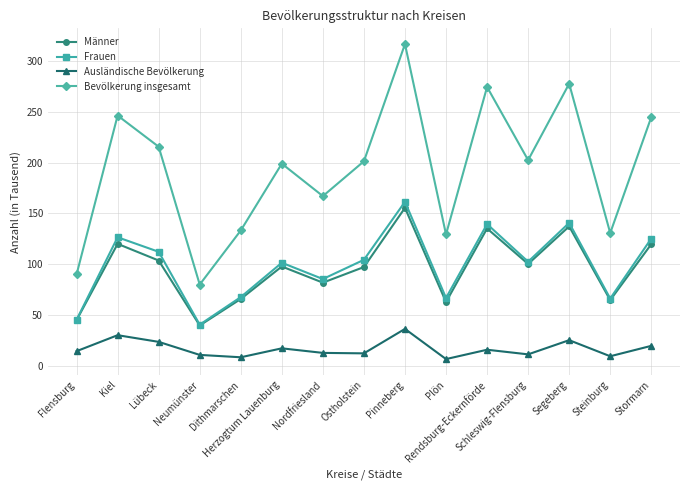

What is the greatest value displayed?

317.1